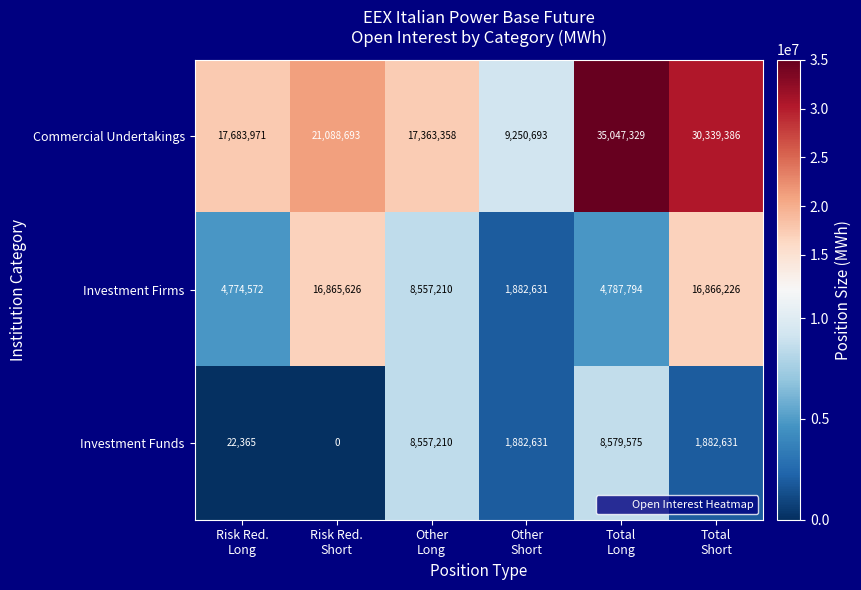

Which series changed the most between Other
Long and Total
Short?

Commercial Undertakings